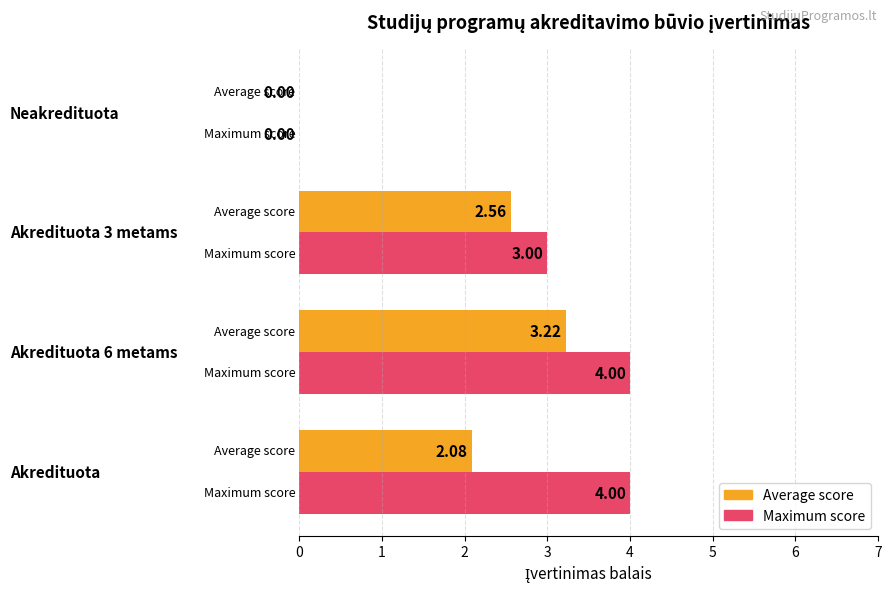

Which series has the largest total across all categories?

Maximum score